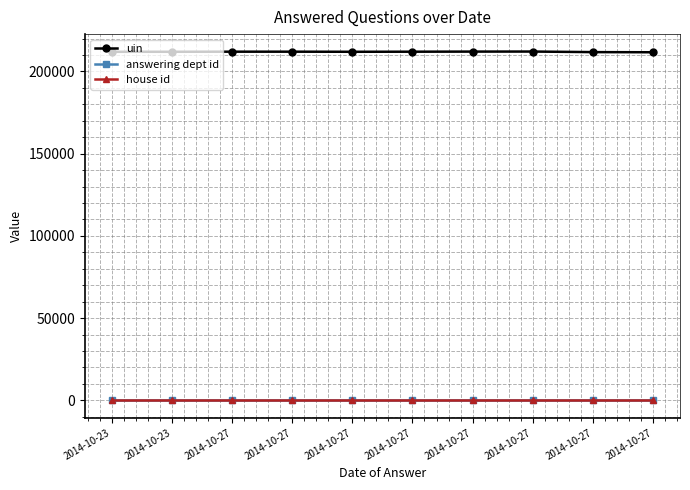

How many lines are shown in the chart?

3